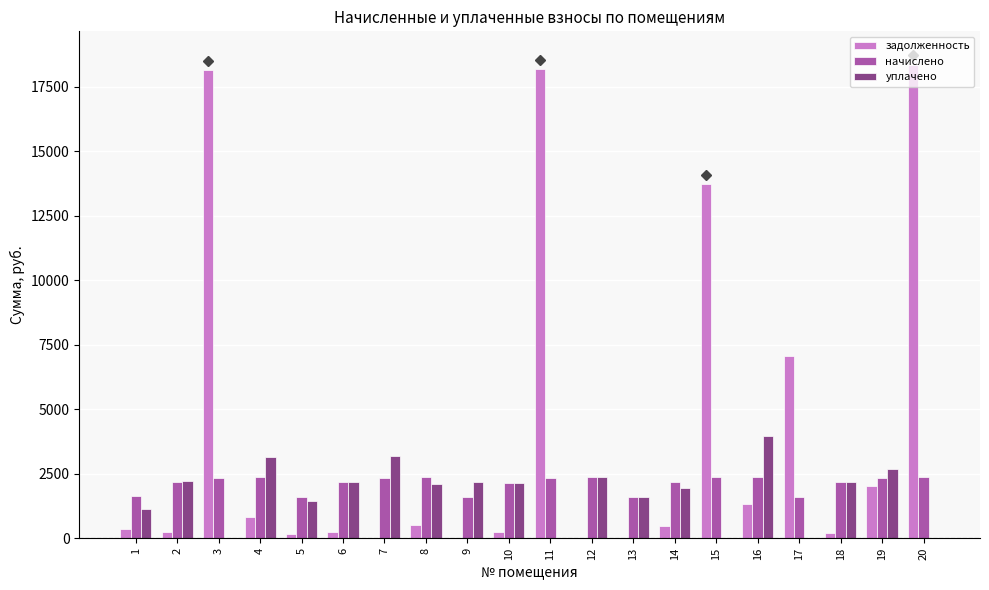

What is the maximum value for уплачено?

3984.3